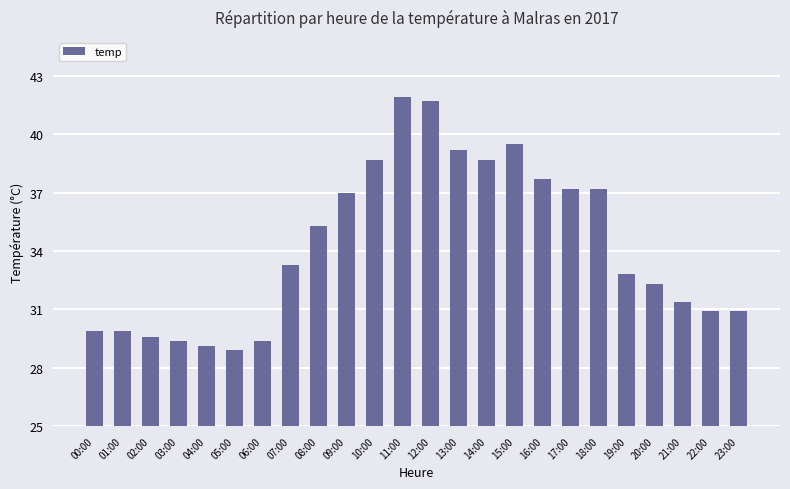

What is the change in value from 03:00 to 04:00?

-0.3